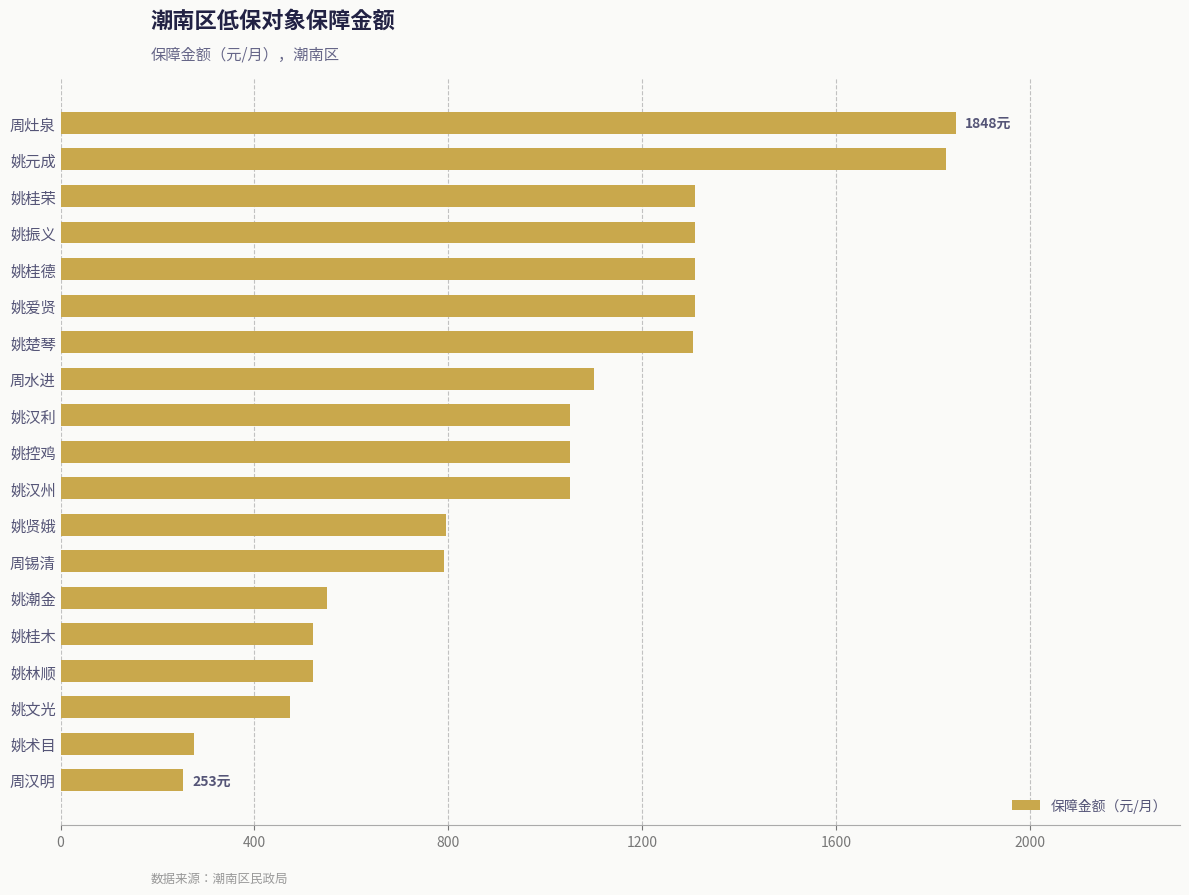

What value does the data have at 姚爱贤?

1310